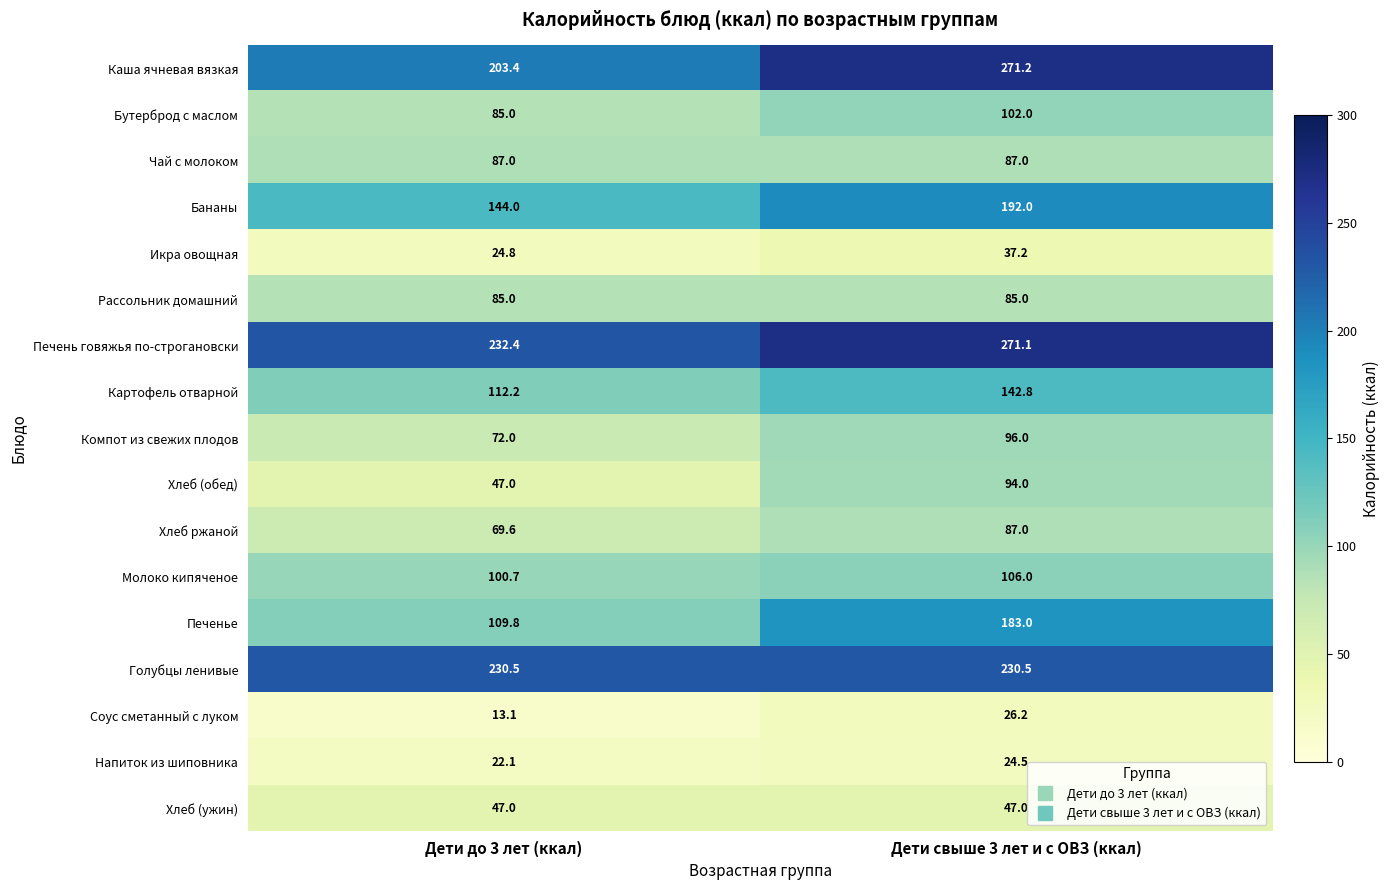

At which label is Бутерброд с маслом closest to 93?

Дети до 3 лет (ккал)